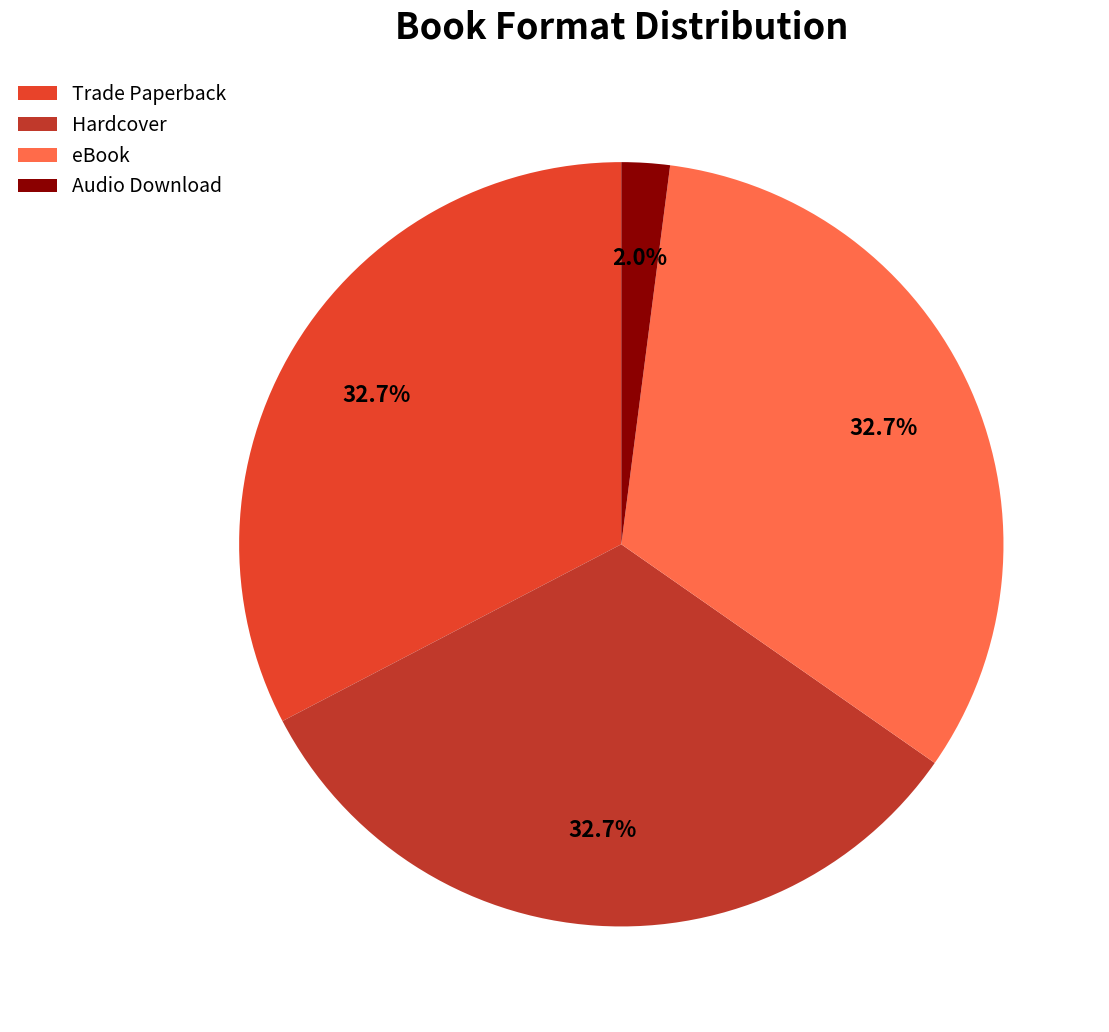

Does any single category account for the majority?

No